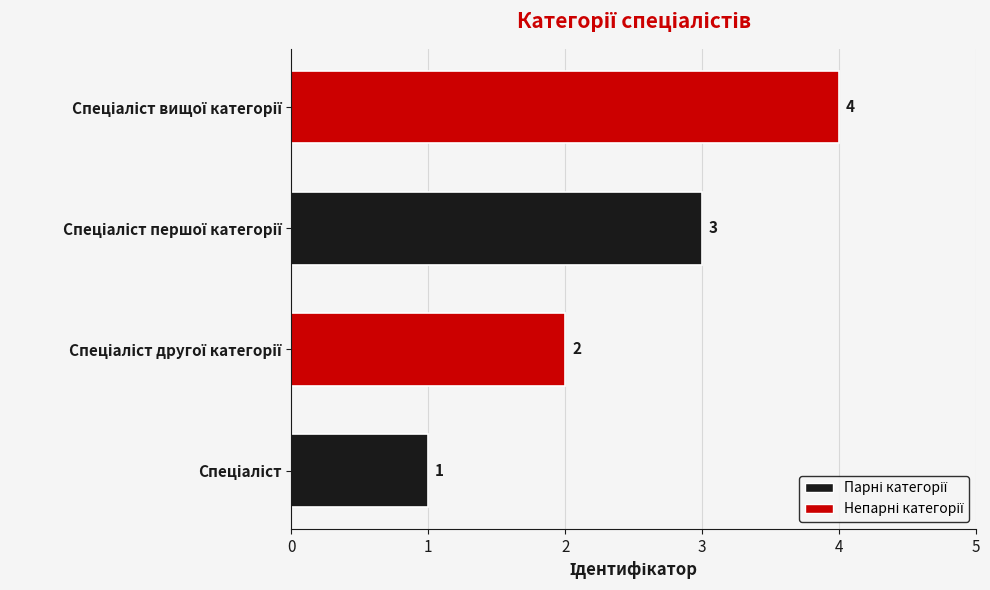

Are the bars horizontal?

Yes